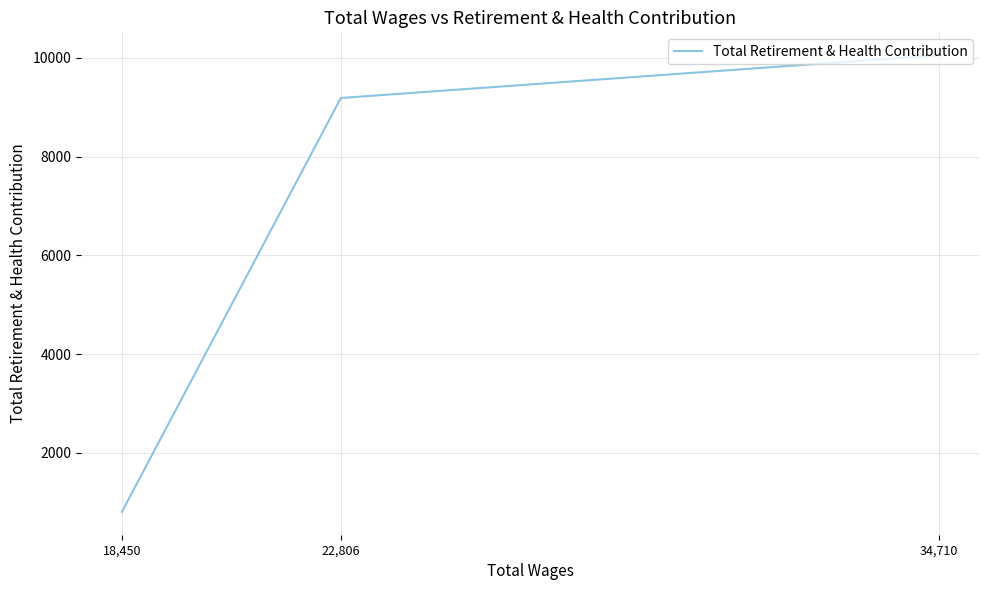

How many data points are above 9187?

1